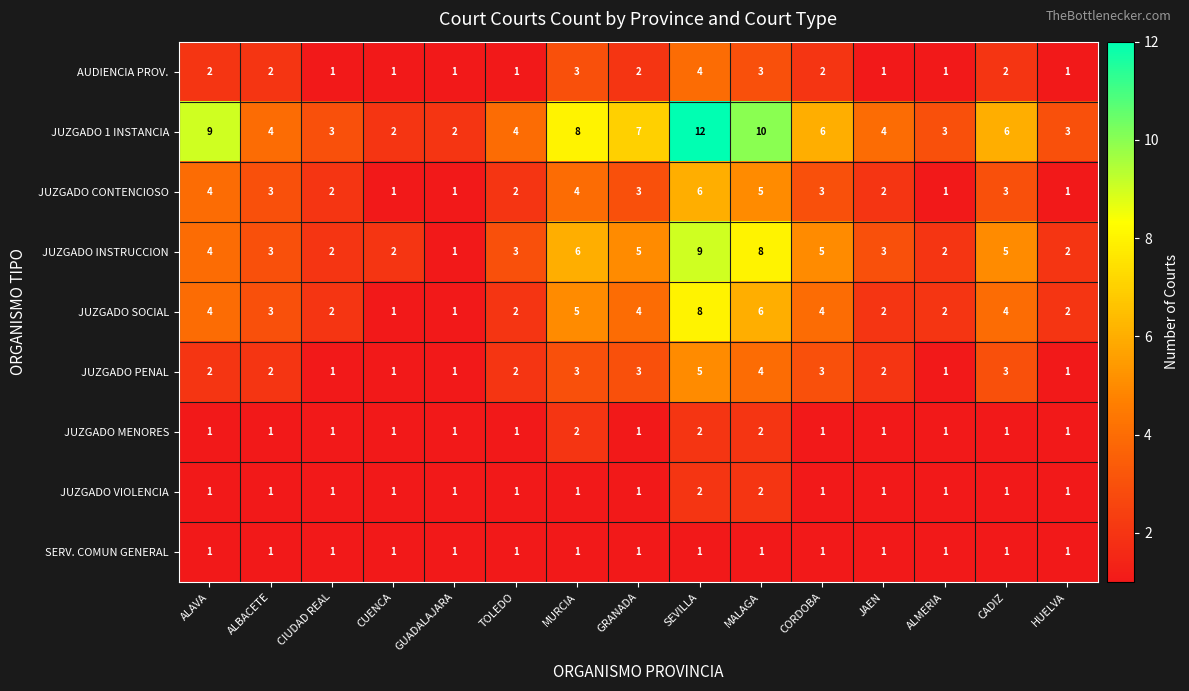

Is it true that SERV. COMUN GENERAL equals 1 at ALAVA?

True